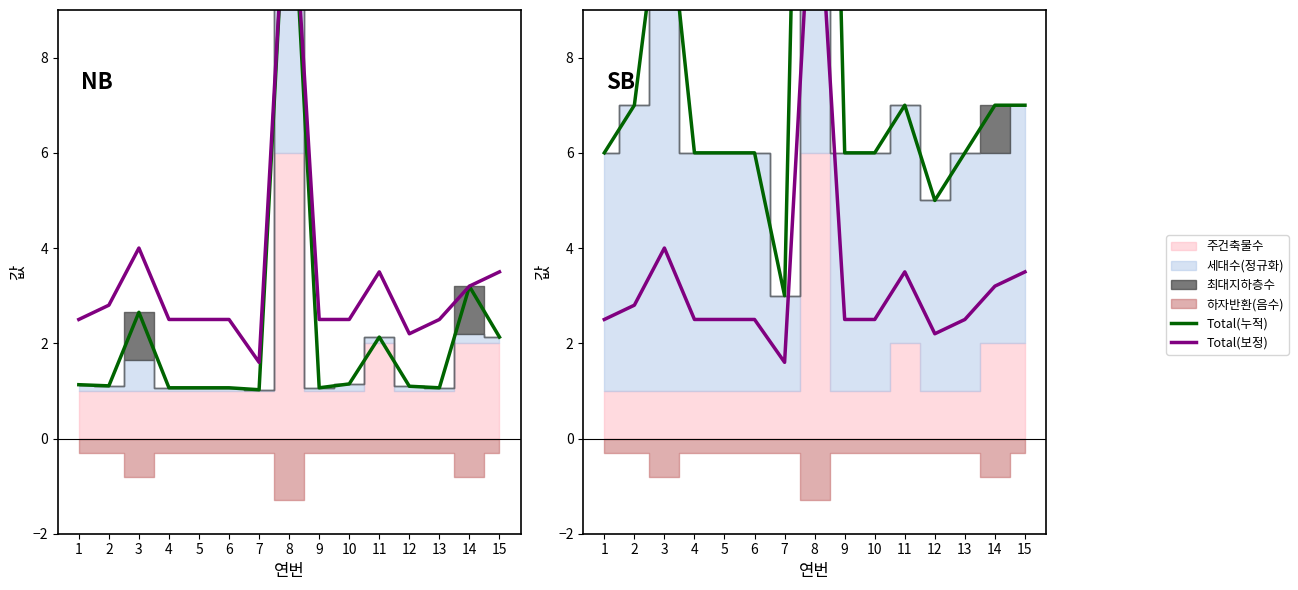

The Total(보정) series shows 3.5 at 15. True or false?

True